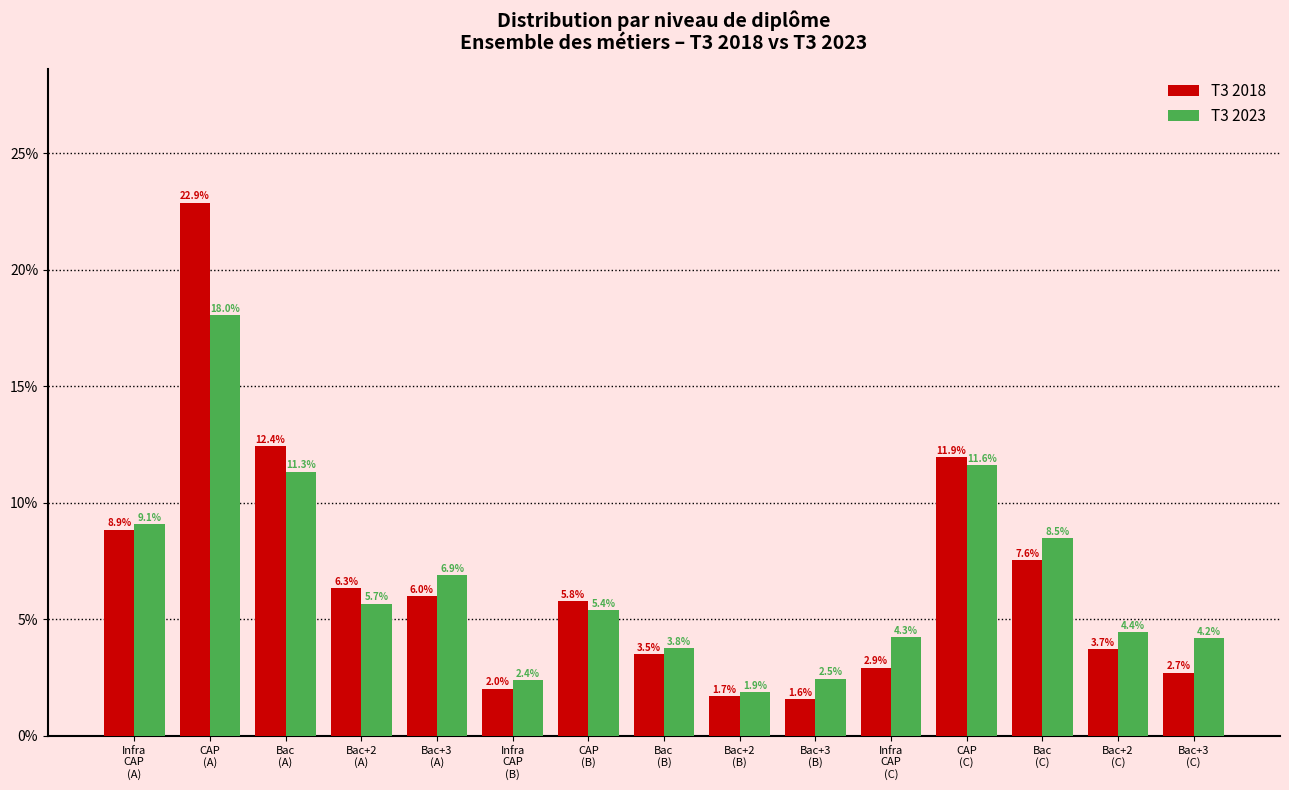

Reading left to right, transcribe all the data shown in this chart.

T3 2018: 8.9	22.9	12.4	6.3	6.0	2.0	5.8	3.5	1.7	1.6	2.9	11.9	7.6	3.7	2.7
T3 2023: 9.1	18.0	11.3	5.7	6.9	2.4	5.4	3.8	1.9	2.5	4.3	11.6	8.5	4.4	4.2